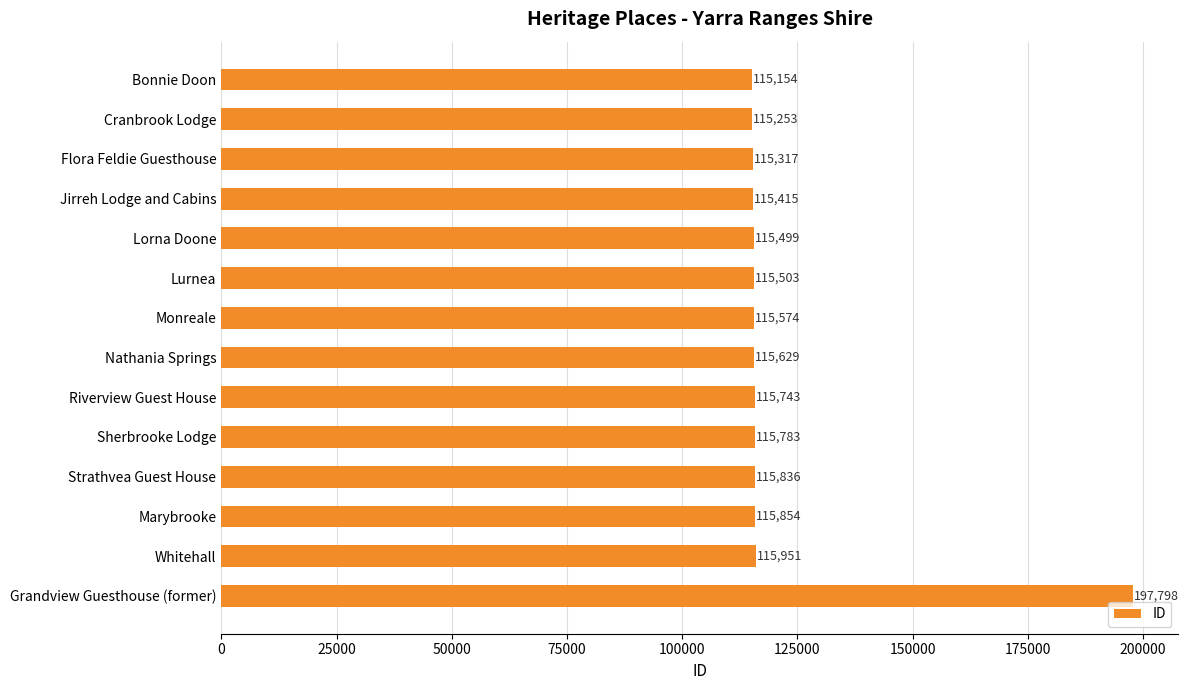

What is the label of the 8th bar from the bottom?

Monreale